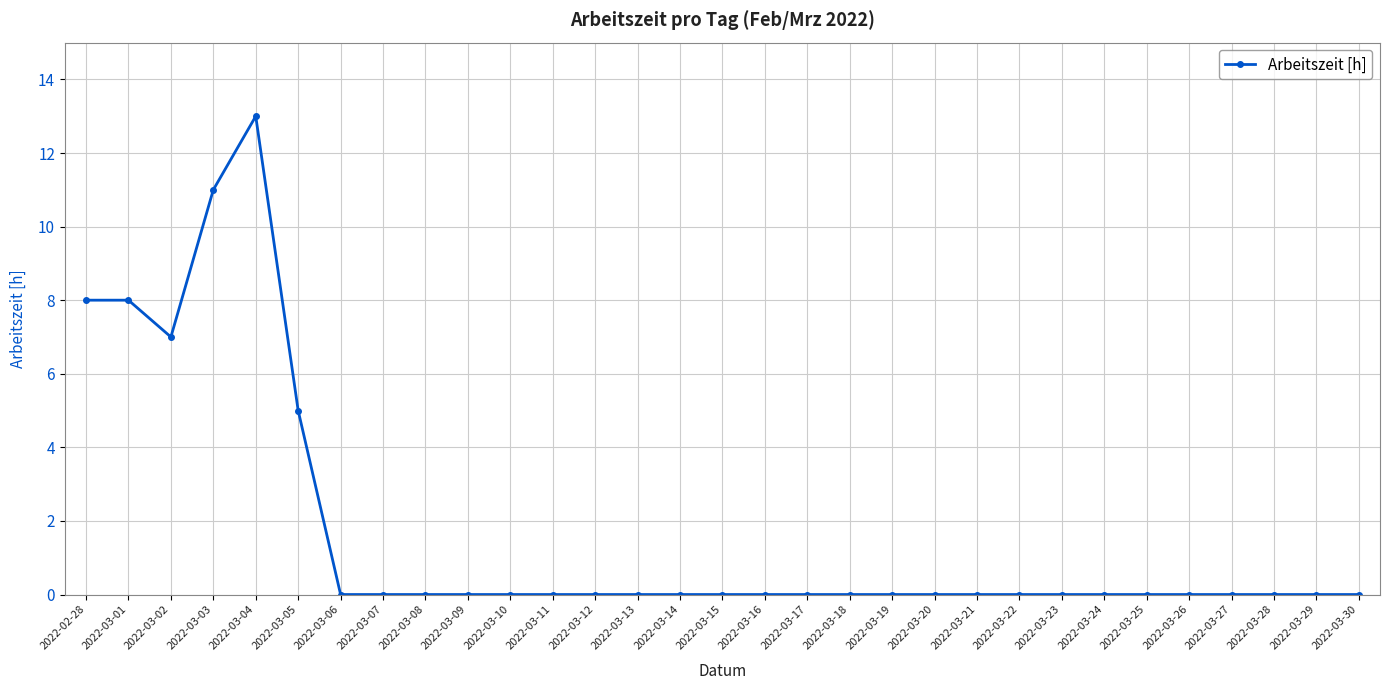

What is the label of the 7th point from the left?

2022-03-06